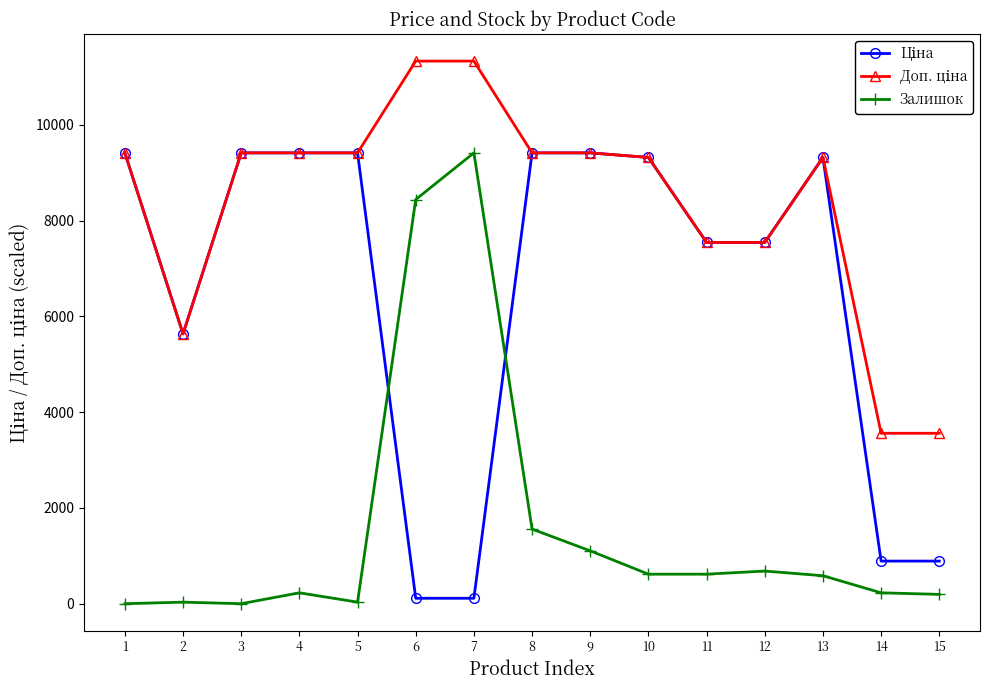

What is the maximum value shown in the chart?

11334.0